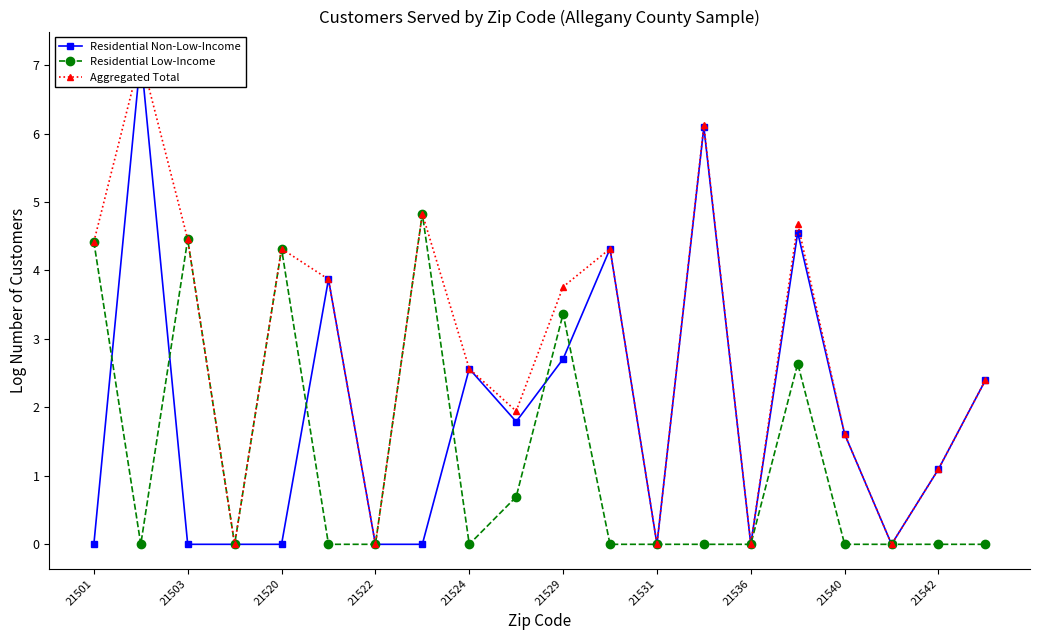

How many interior local peaks does the Residential Non-Low-Income series have?

6